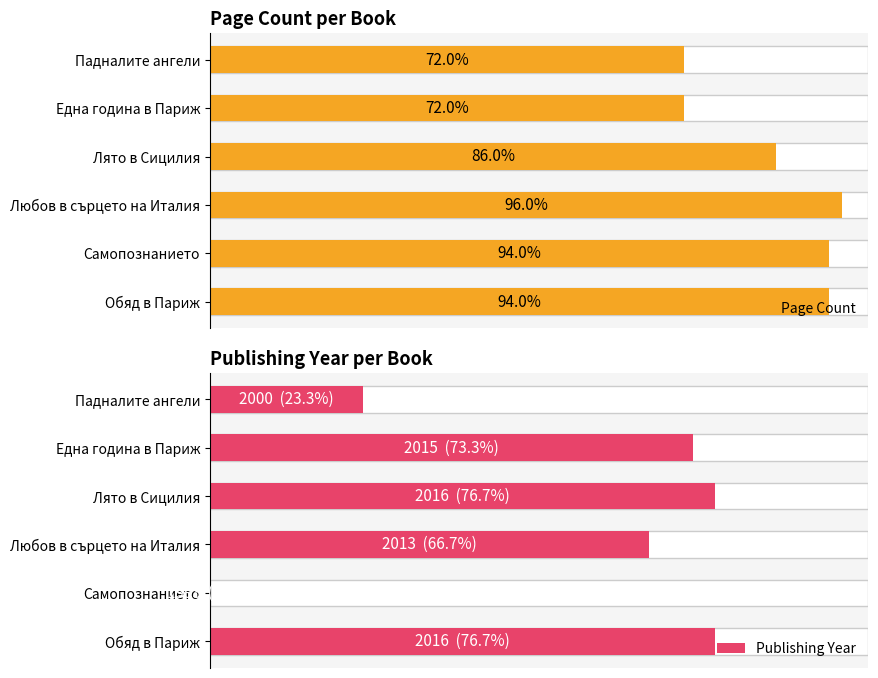

How many values in the Page Count series exceed 376?

1